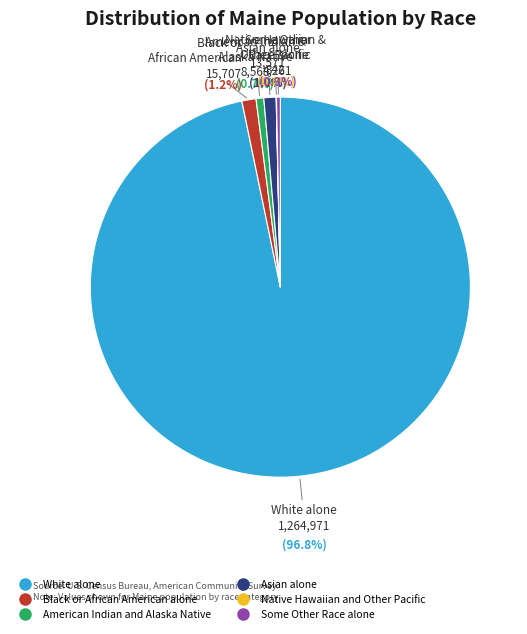

The American Indian and Alaska Native slice represents 11% of the pie. True or false?

False